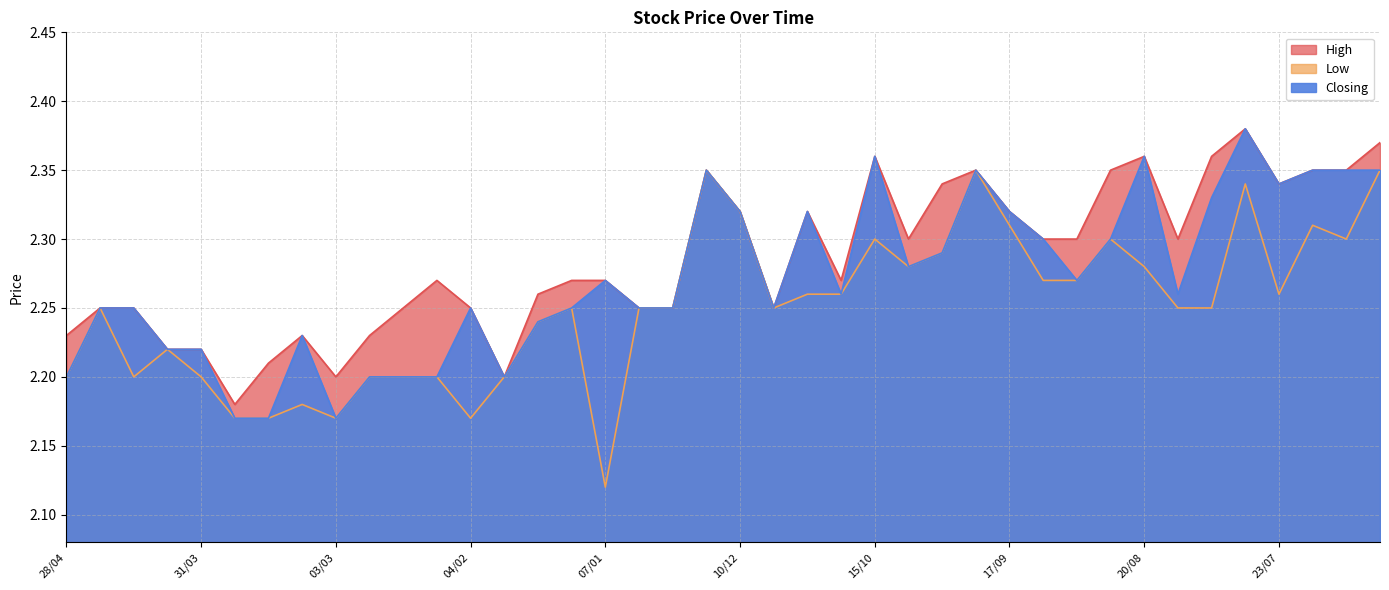

True or false: High has a value of 2.3 at 29/10.

True